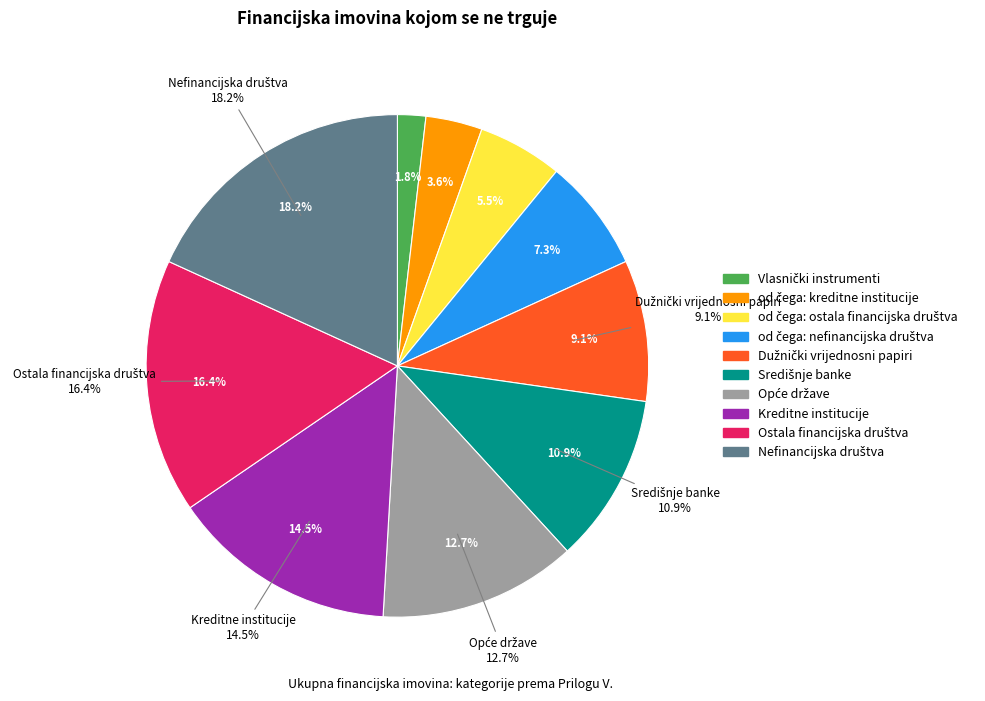

To the nearest percent, what percentage of the pie is Opće države?

13%